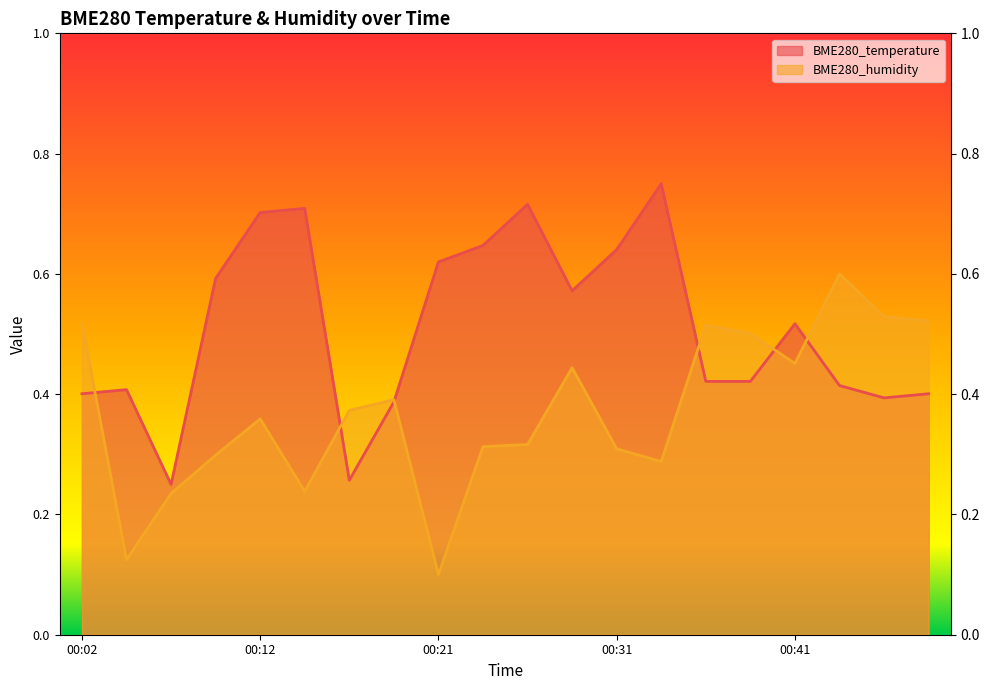

What is the sum of the BME280_humidity values at 00:49 and 00:44?

1.1